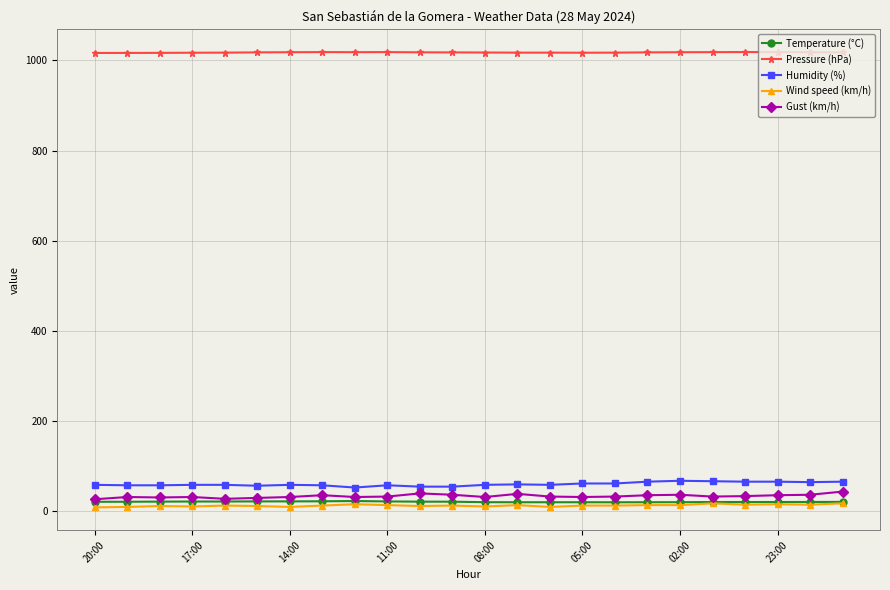

True or false: Humidity (%) and Temperature (°C) intersect in this chart.

False